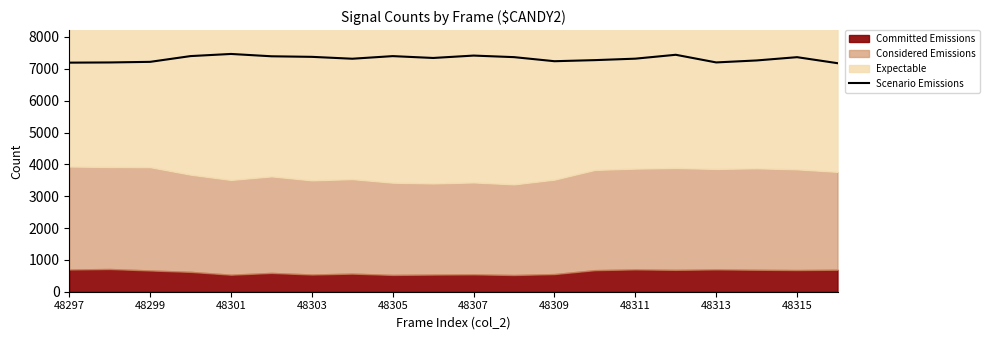

Reading right to left, what are all the values shown in this chart?

7177	7366	7263	7201	7441	7319	7273	7239	7367	7416	7341	7399	7317	7376	7394	7467	7400	7219	7200	7194